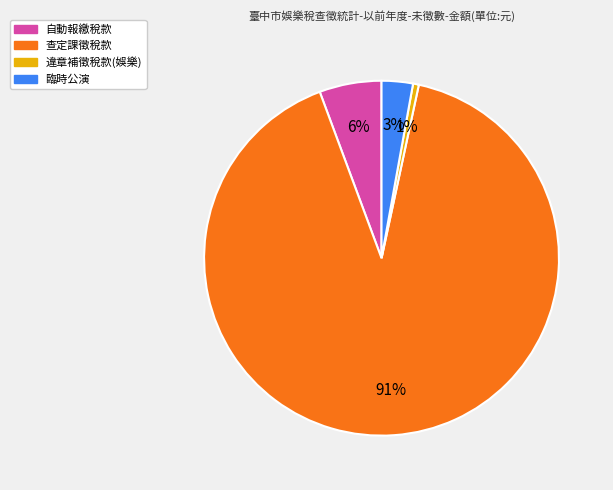

How many slices are in this pie chart?

4